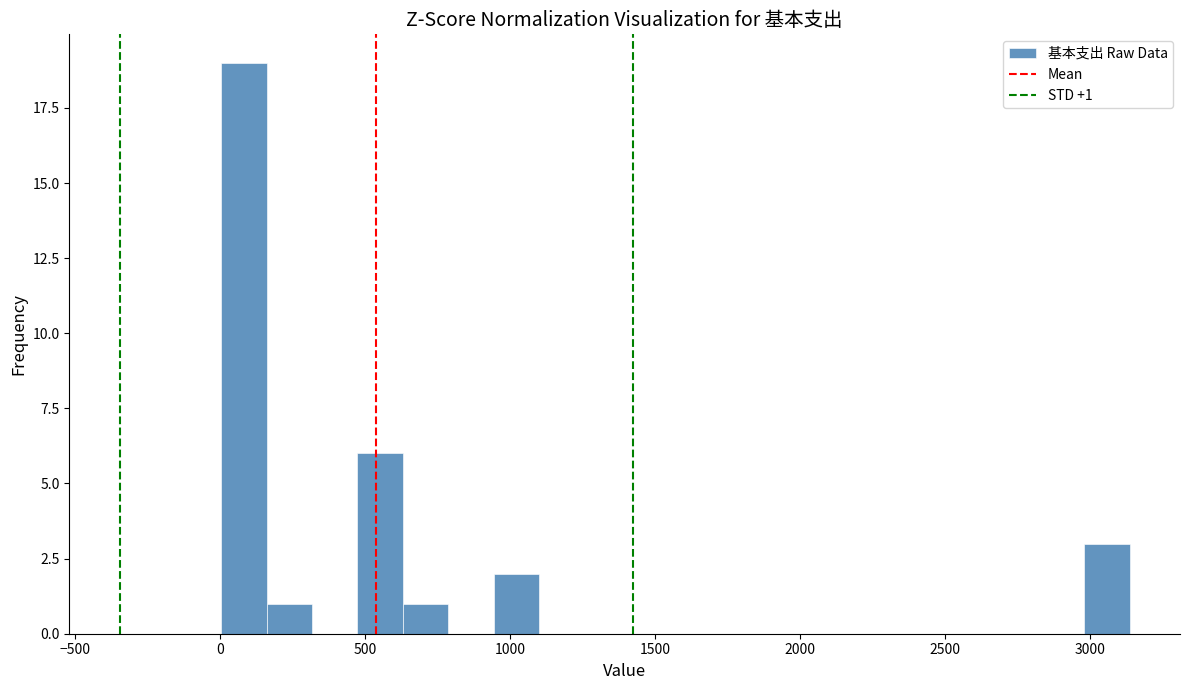

Around what value on the x-axis is the tallest bar? Give the approximate position of its centre, as read against the axis.

100